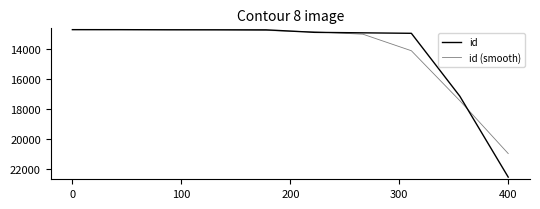

What is the sum of all id (smooth) values?

141863